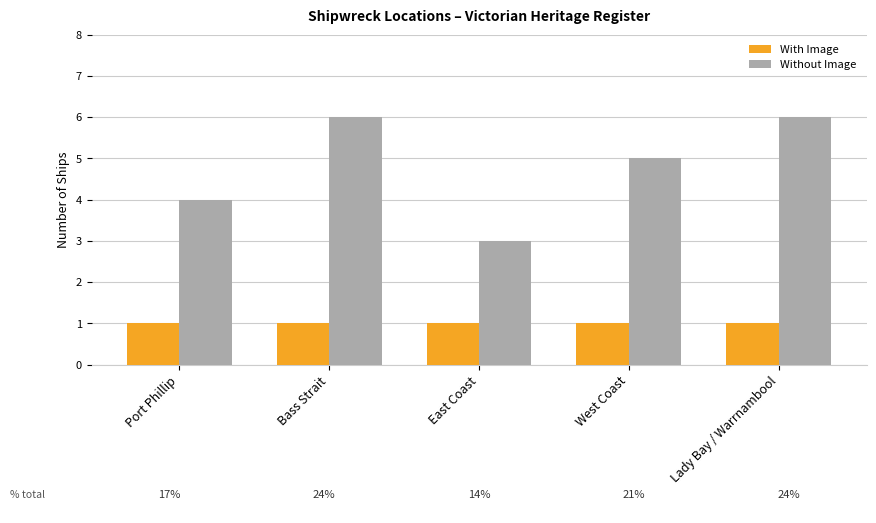

Rank the series by their maximum value, from highest to lowest.

Without Image, With Image